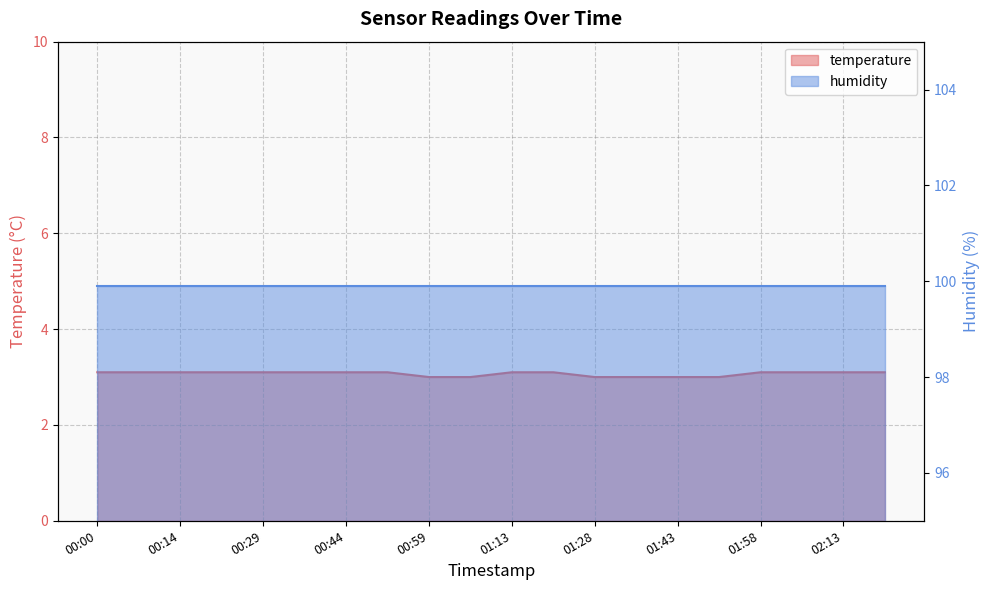

What is the maximum value shown in the chart?

3.1